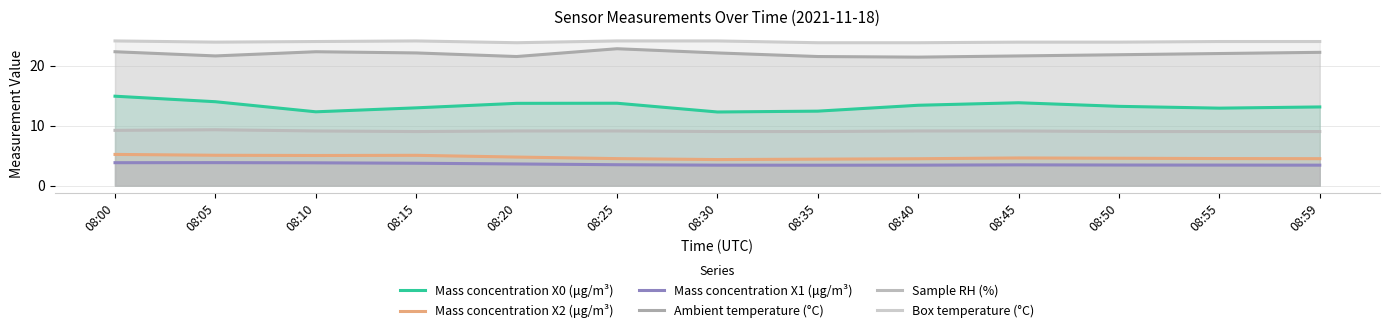

At 08:35, list the series in order from smallest to largest.

Mass concentration X1 (μg/m³), Mass concentration X2 (μg/m³), Sample RH (%), Mass concentration X0 (μg/m³), Ambient temperature (°C), Box temperature (°C)